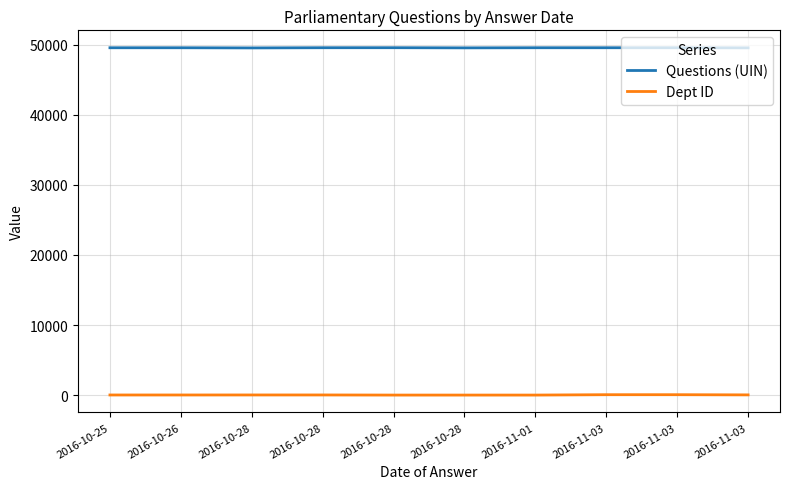

At which category is the sum across all series the highest?

2016-11-03